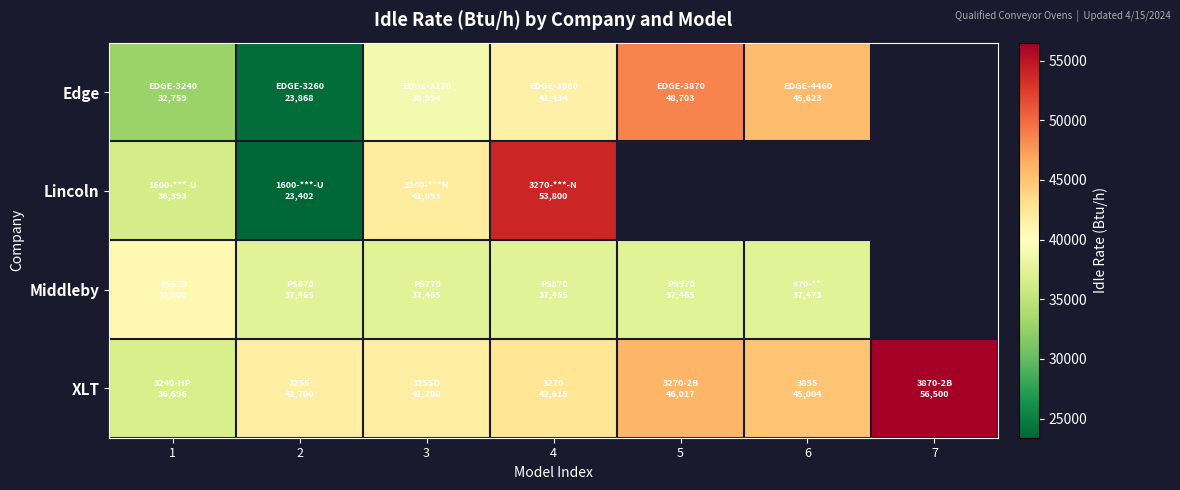

At which category does the chart reach its minimum across all series?

2